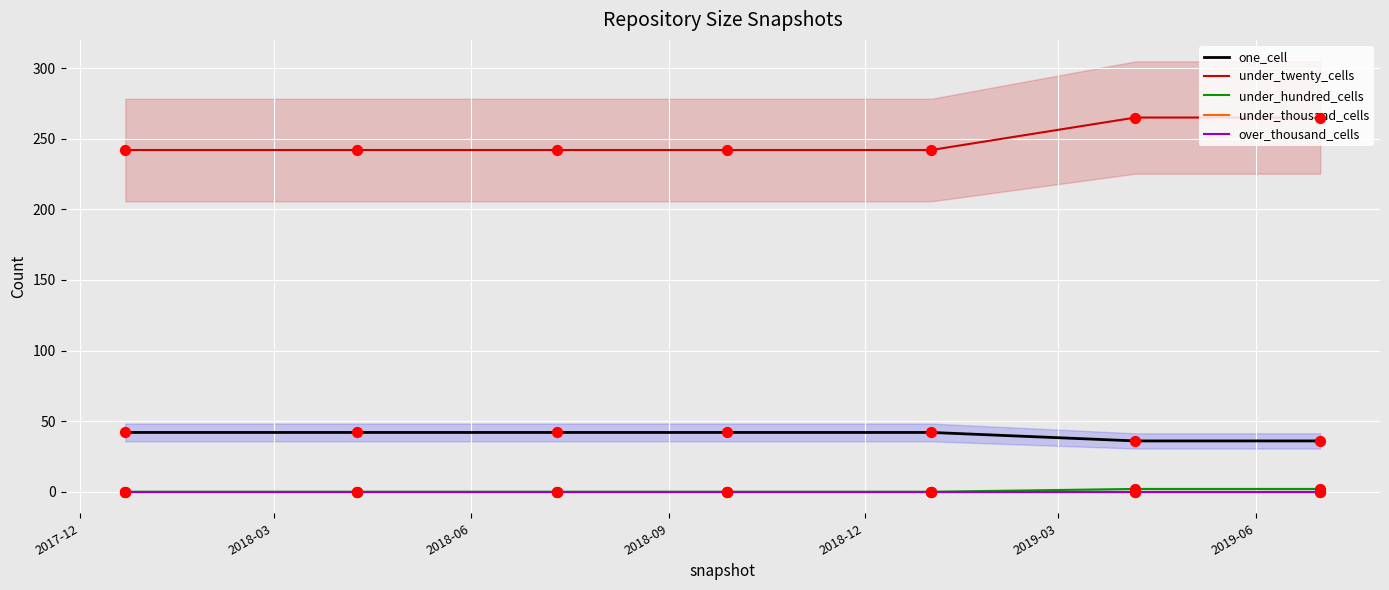

What are all the series names shown in the legend?

one_cell, under_twenty_cells, under_hundred_cells, under_thousand_cells, over_thousand_cells